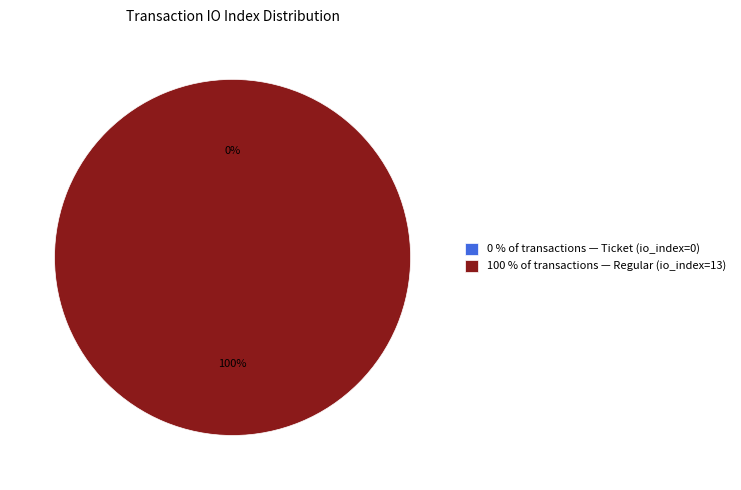

To the nearest percent, what is the average slice percentage?

50%